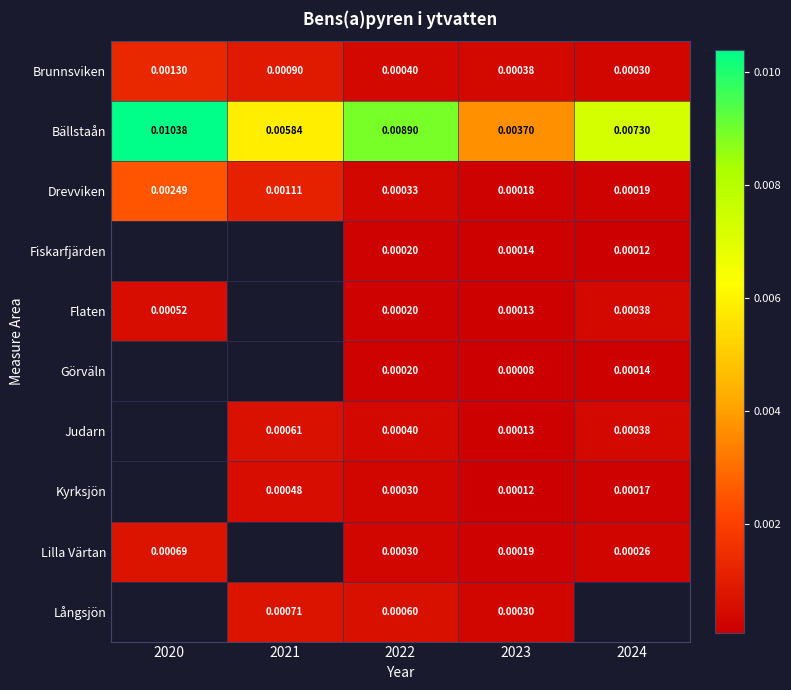

Which has a higher value, 2021 or 2024?

2021